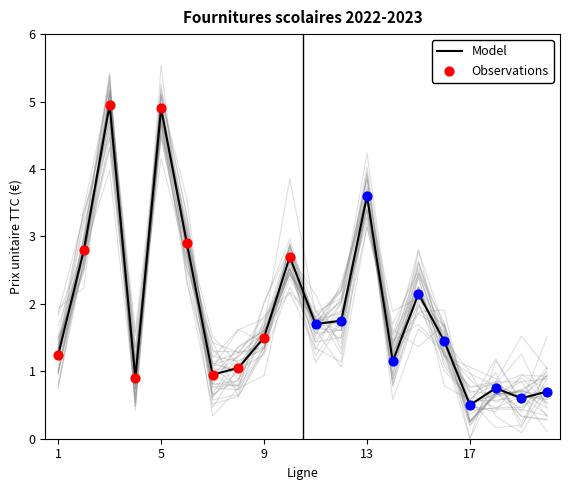

Approximately how many times larger is the value at 16 compared to 15?

0.7